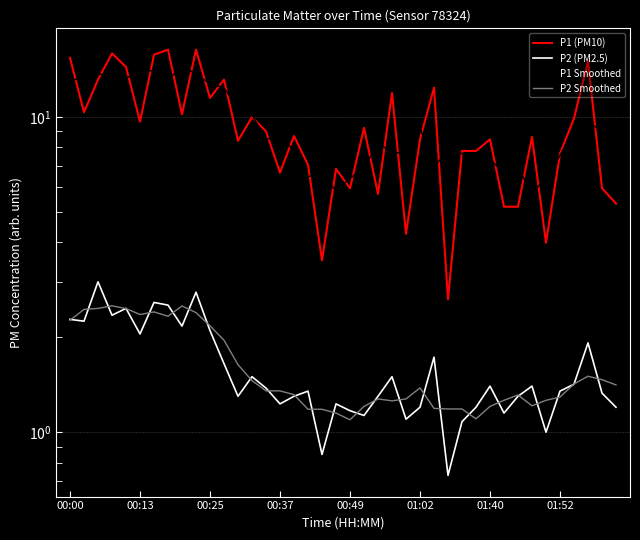

What are all the series names shown in the legend?

P1 (PM10), P2 (PM2.5), P1 Smoothed, P2 Smoothed